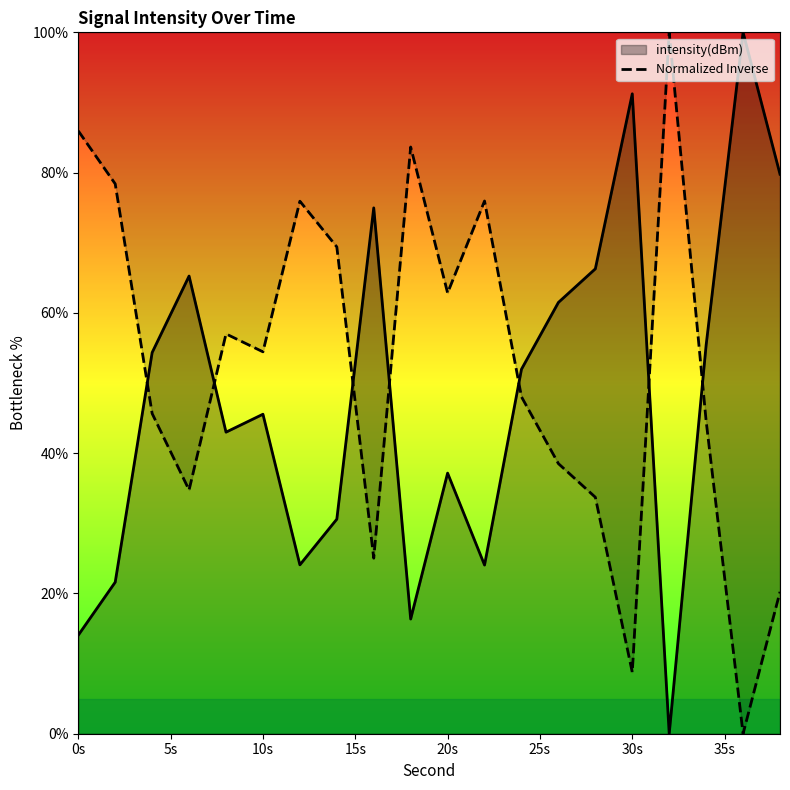

The value of intensity(dBm) at 10s is 10.8. True or false?

False